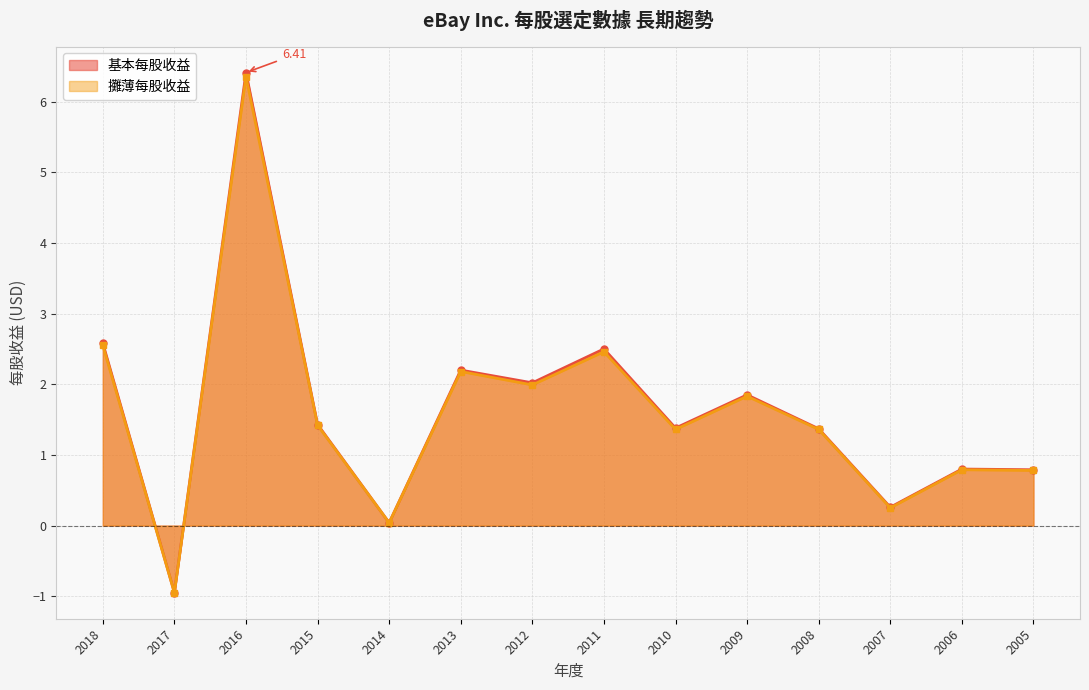

The 攤薄每股收益 series shows 0.7 at 2009. True or false?

False